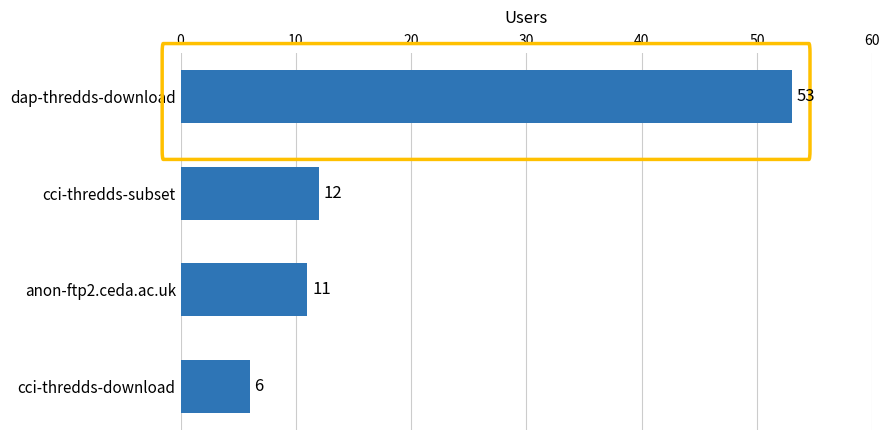

What is the sum of all values?

82